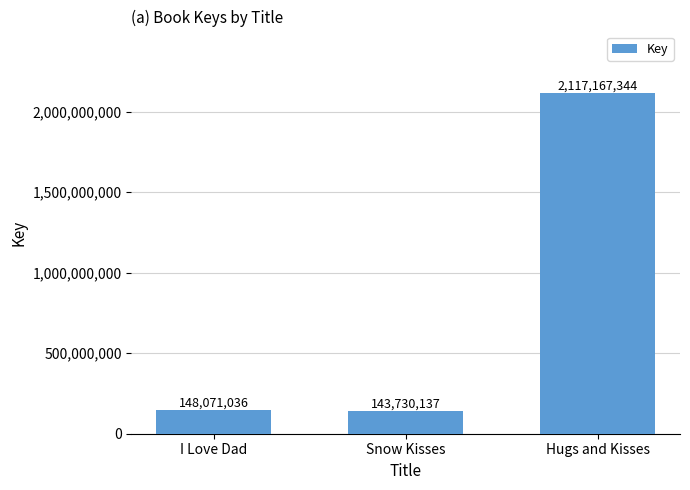

Does the chart contain stacked bars?

No